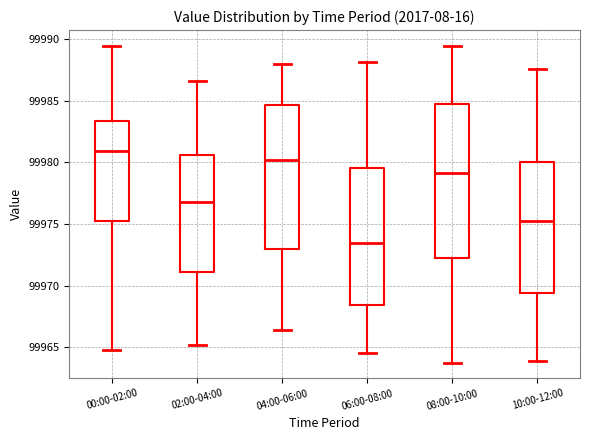

Reading left to right, read every box against the y-axis: the position of its median line, the range the box covers, and the ends of its whiskers. The values are not printed on the chart, so give them approximately, as read against the axis.

00:00-02:00: median 99981.0, box 99975.5 to 99983.5, whiskers 99965.0 to 99989.5
02:00-04:00: median 99977.0, box 99971.0 to 99980.5, whiskers 99965.0 to 99986.5
04:00-06:00: median 99980.0, box 99973.0 to 99984.5, whiskers 99966.5 to 99988.0
06:00-08:00: median 99973.5, box 99968.5 to 99979.5, whiskers 99964.5 to 99988.0
08:00-10:00: median 99979.0, box 99972.5 to 99985.0, whiskers 99964.0 to 99989.5
10:00-12:00: median 99975.0, box 99969.5 to 99980.0, whiskers 99964.0 to 99987.5